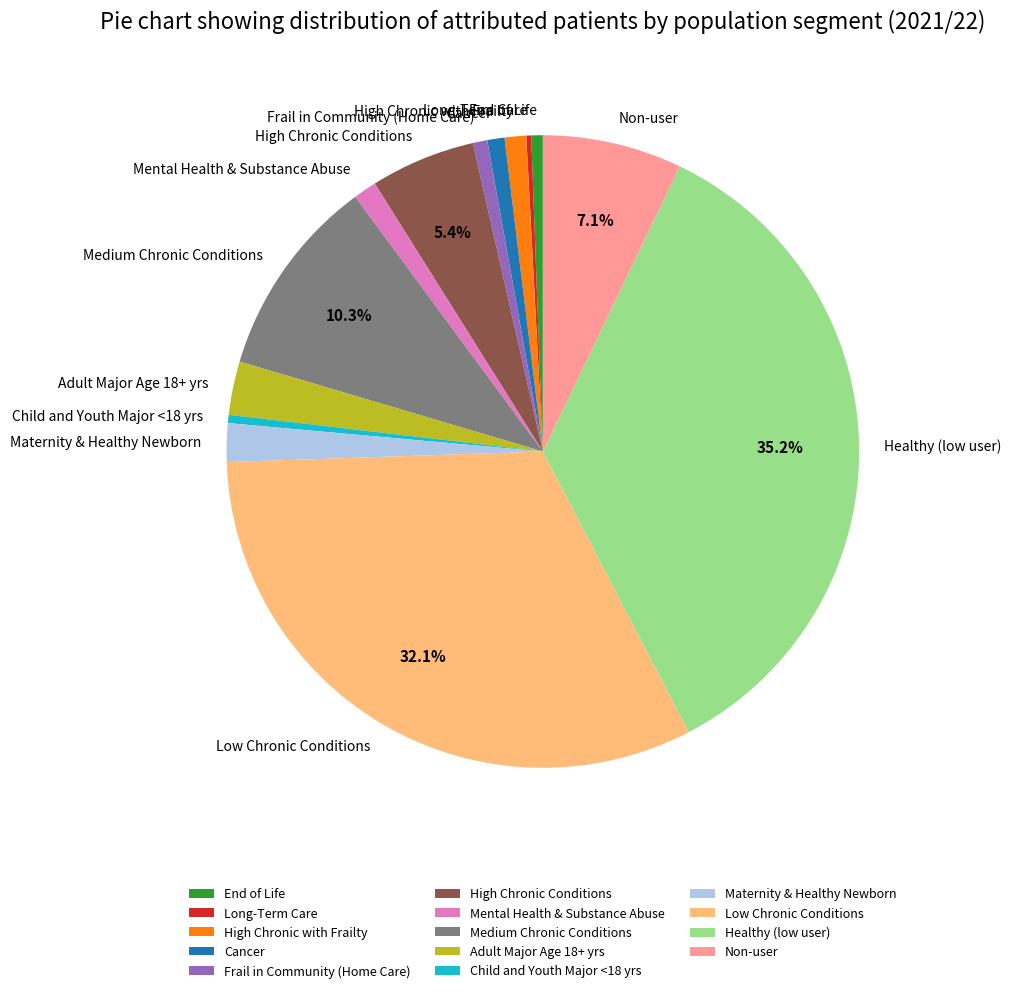

Is it true that Cancer is 1% of the pie?

True